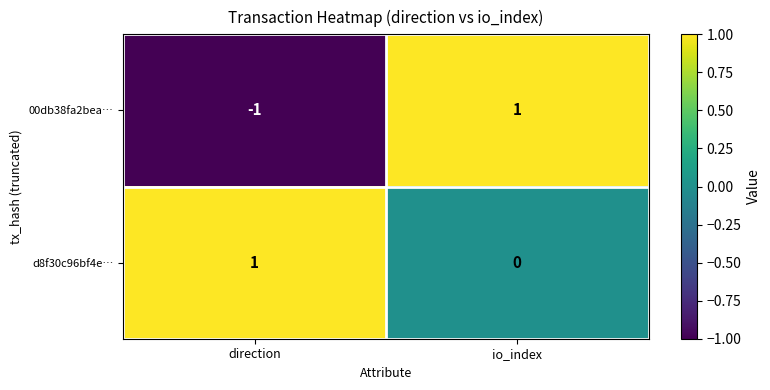

Rank the series by their maximum value, from highest to lowest.

00db38fa2bea…, d8f30c96bf4e…